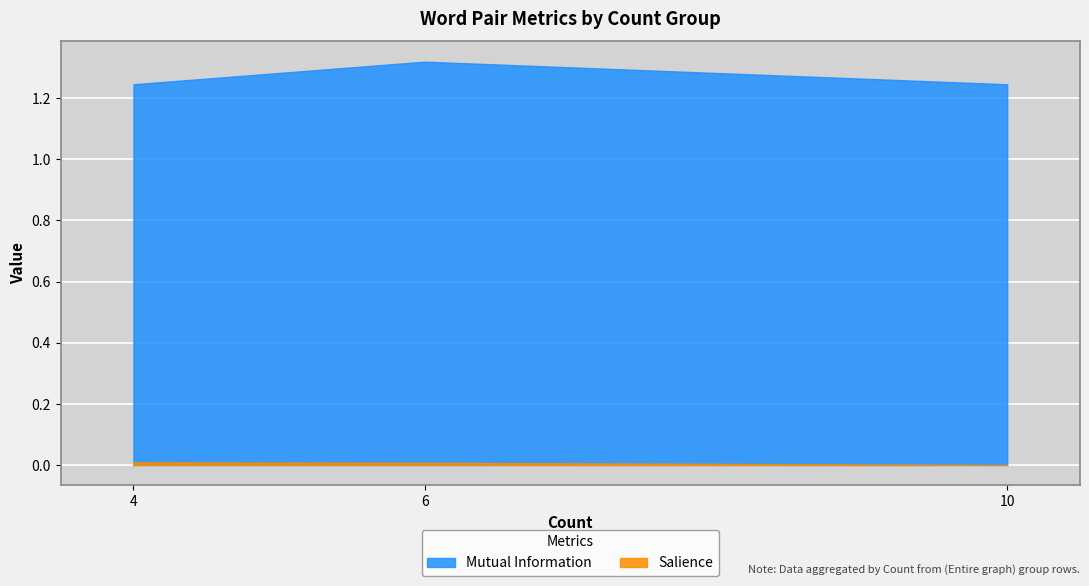

The value of Mutual Information at 4 is 0.6. True or false?

False